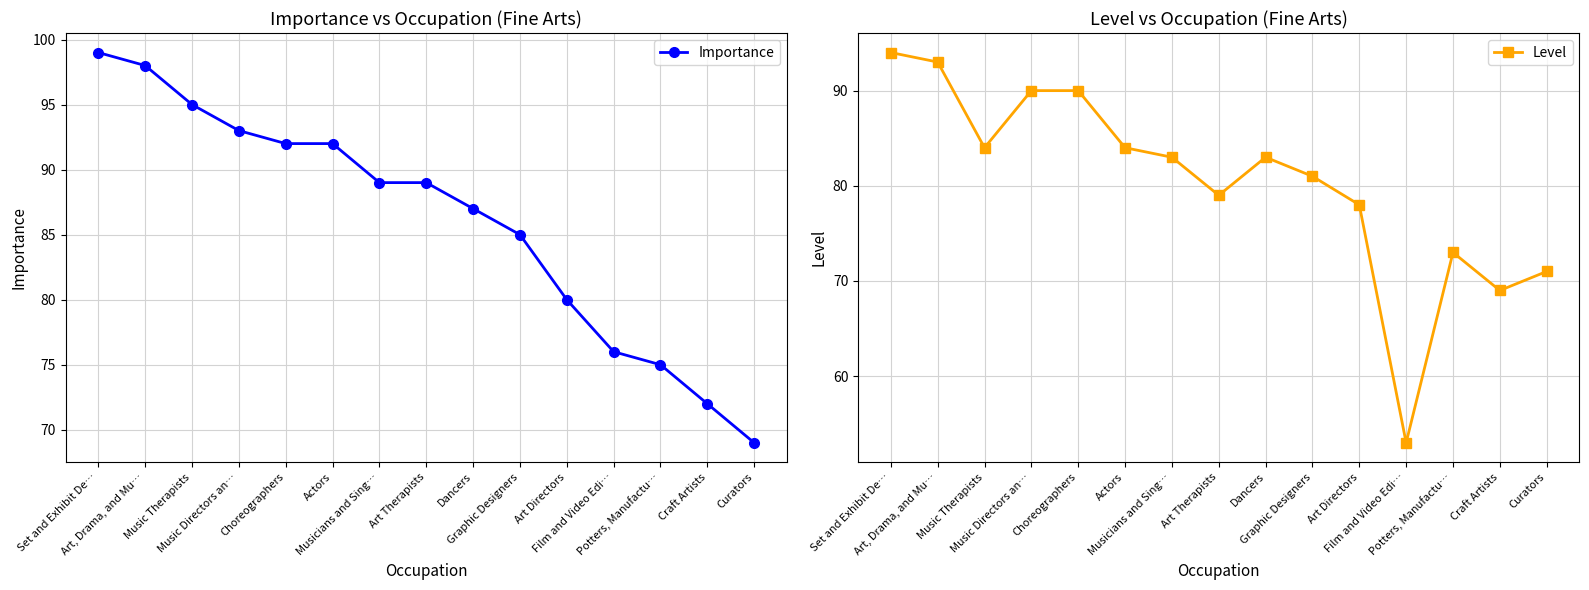

List the labels in order of Importance value, largest first.

Set and Exhibit De…, Art, Drama, and Mu…, Music Therapists, Music Directors an…, Choreographers, Actors, Musicians and Sing…, Art Therapists, Dancers, Graphic Designers, Art Directors, Film and Video Edi…, Potters, Manufactu…, Craft Artists, Curators